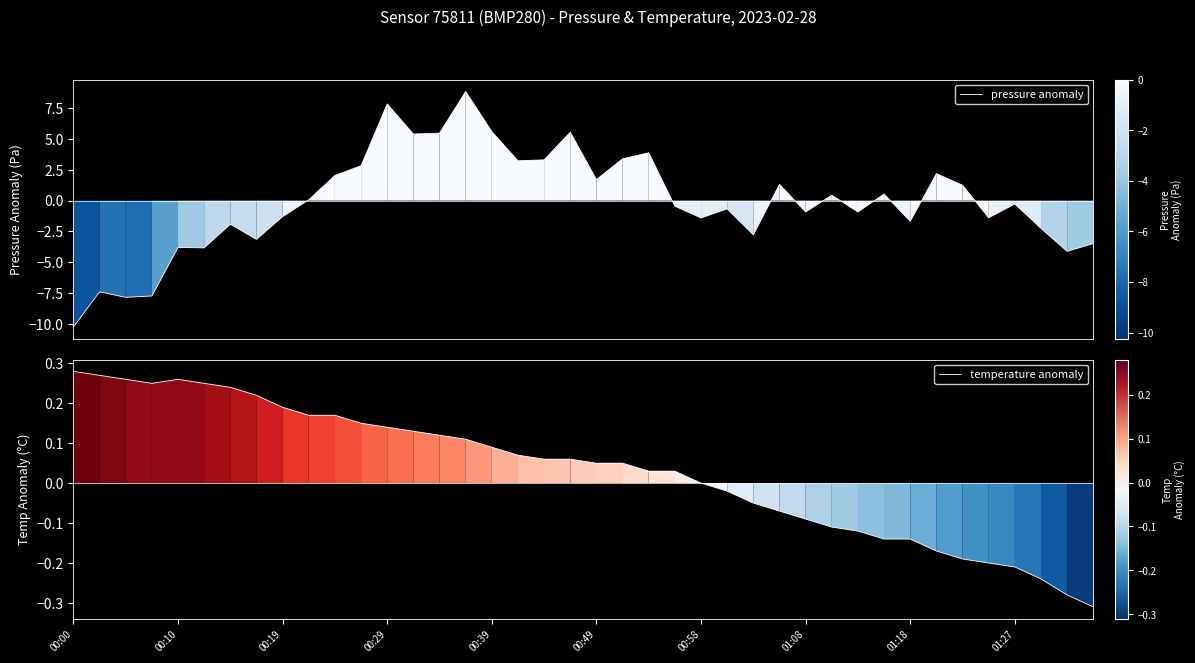

Which series ends up on top after the final intersection of temperature anomaly and pressure anomaly?

temperature anomaly